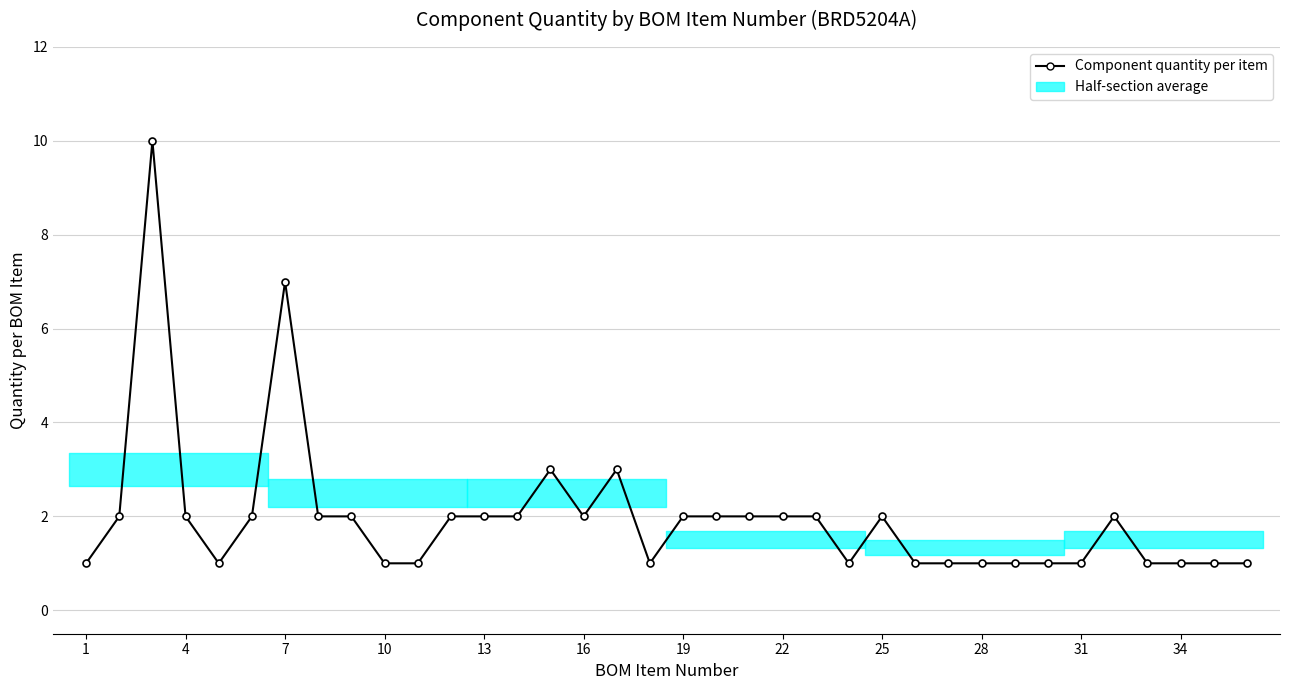

What is the value of the 5th point from the left?

1